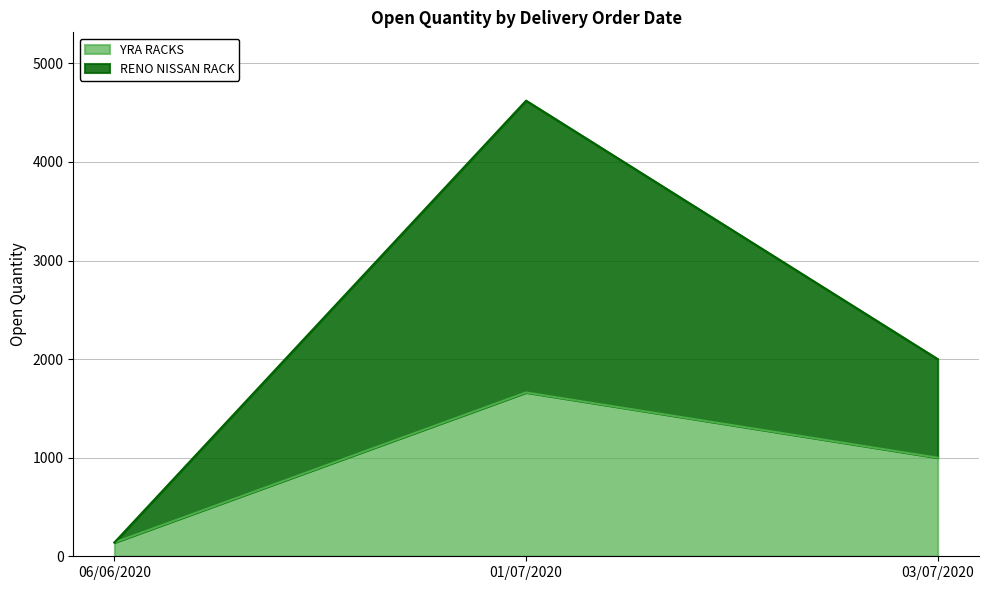

Which category has the lowest value in the YRA RACKS series?

06/06/2020